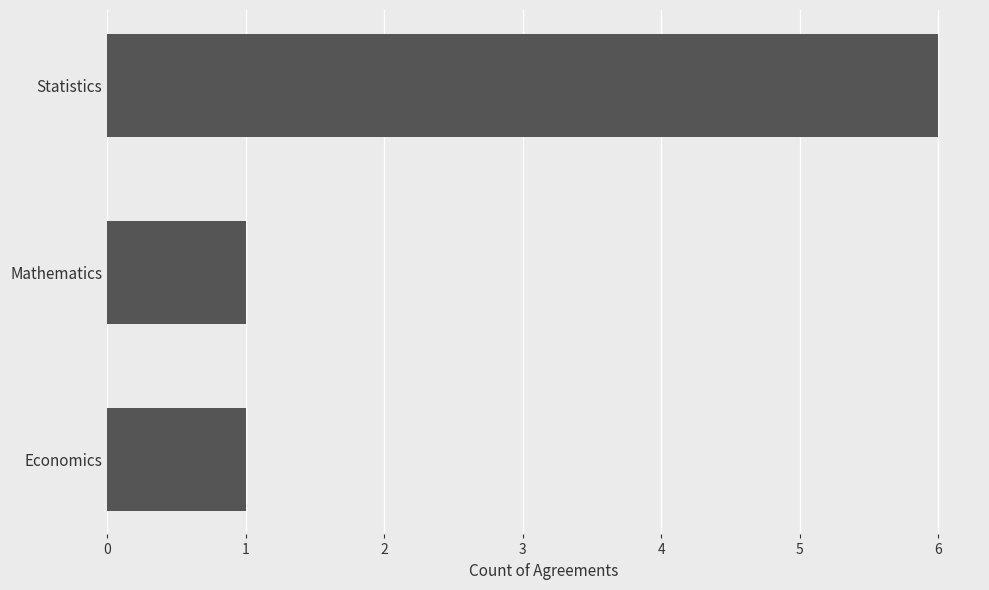

Between Statistics and Economics, which is larger?

Statistics